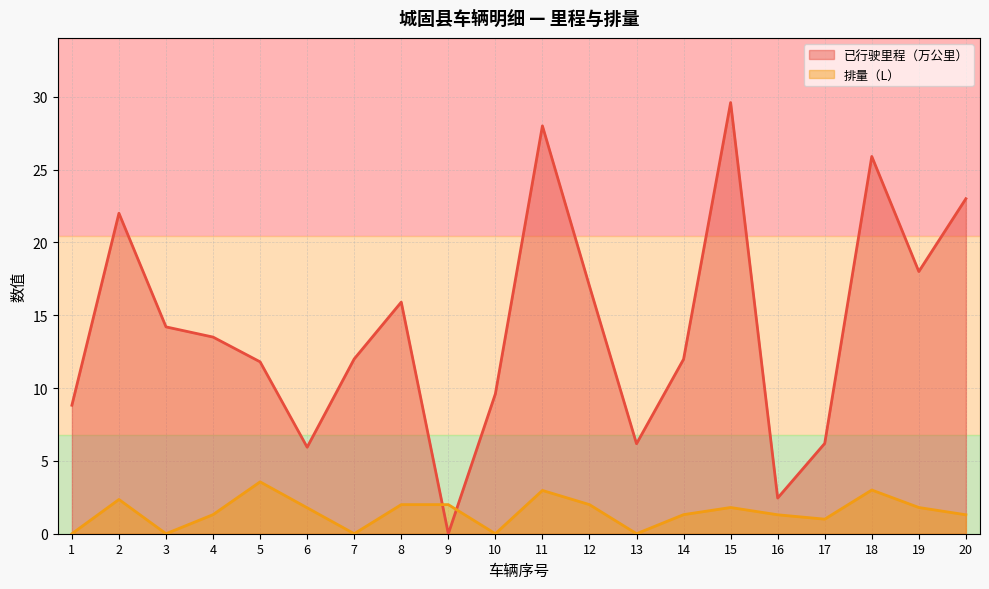

At which category does 排量（L） reach its first local peak?

2